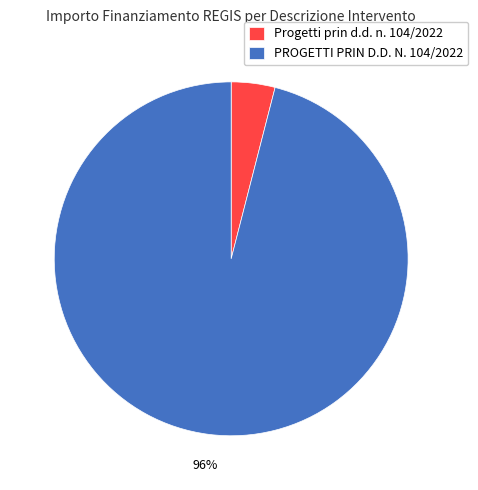

Which category has the smallest portion of the pie?

Progetti prin d.d. n. 104/2022